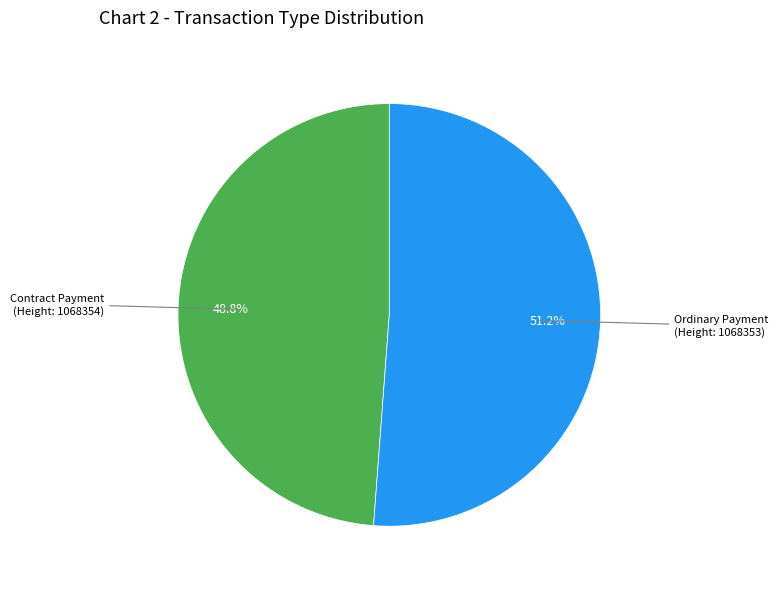

Does any single category account for the majority?

Yes